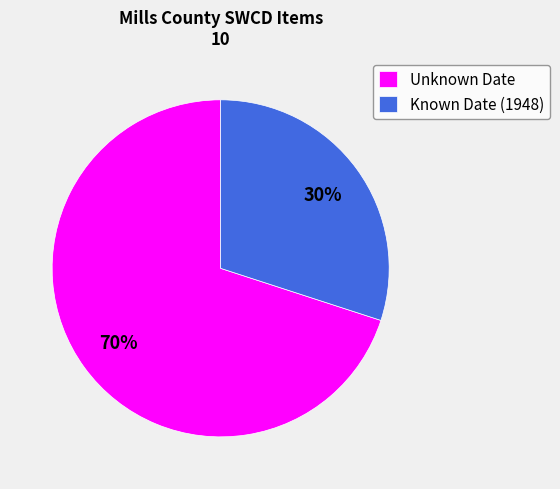

Is there a majority slice in this chart?

Yes